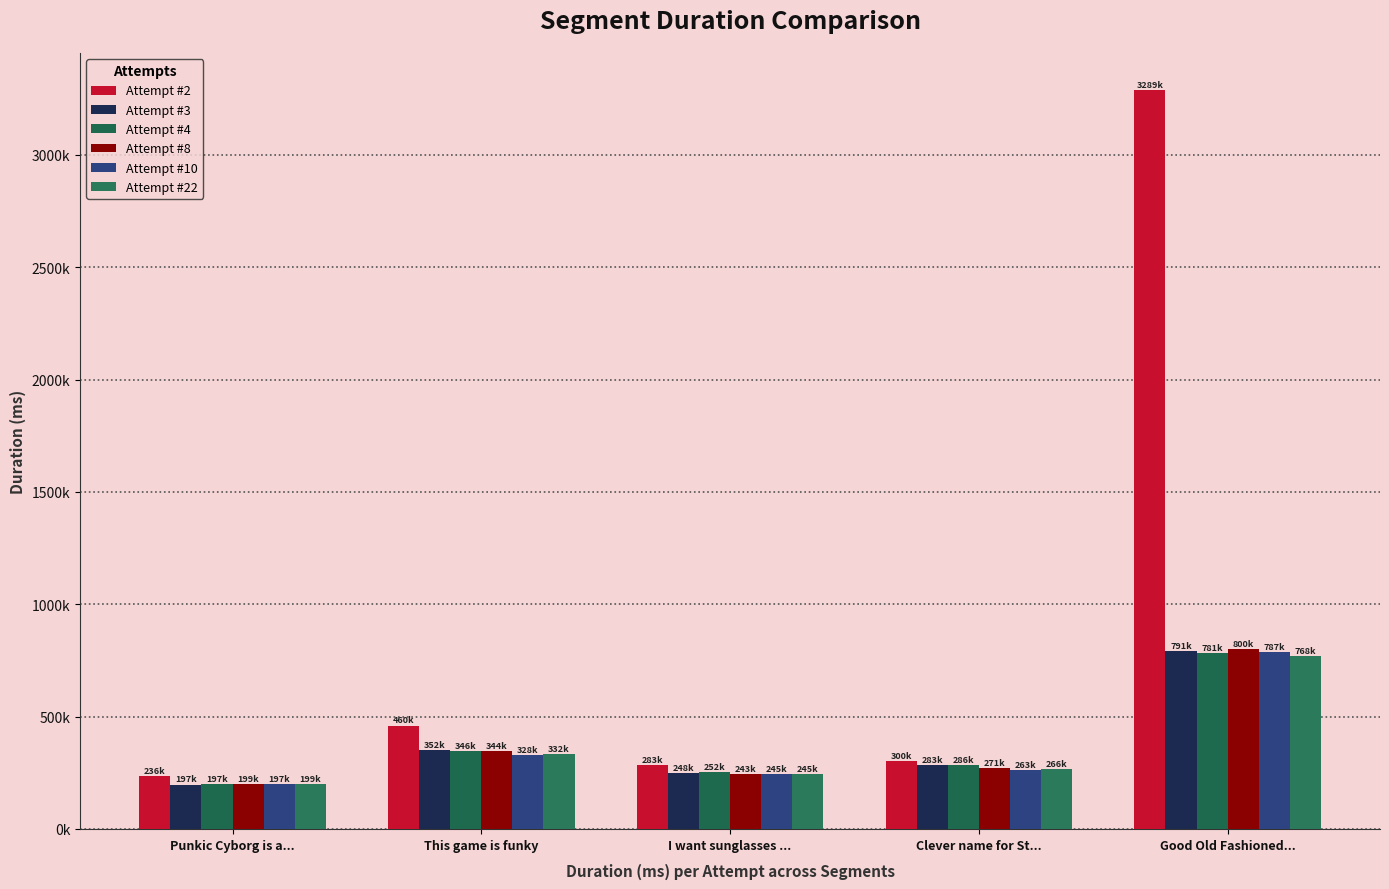

What is the difference between the second highest and minimum values in the Attempt #8 series?

144835